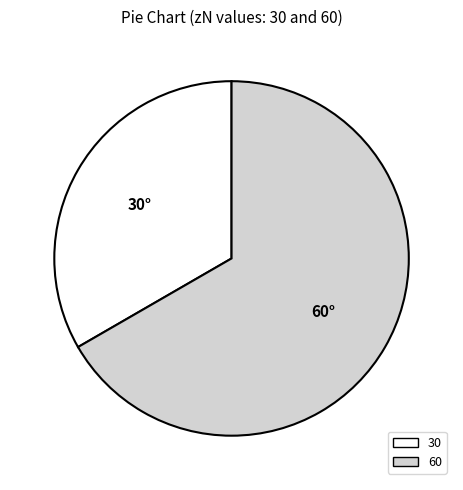

Which slice is the smallest?

30